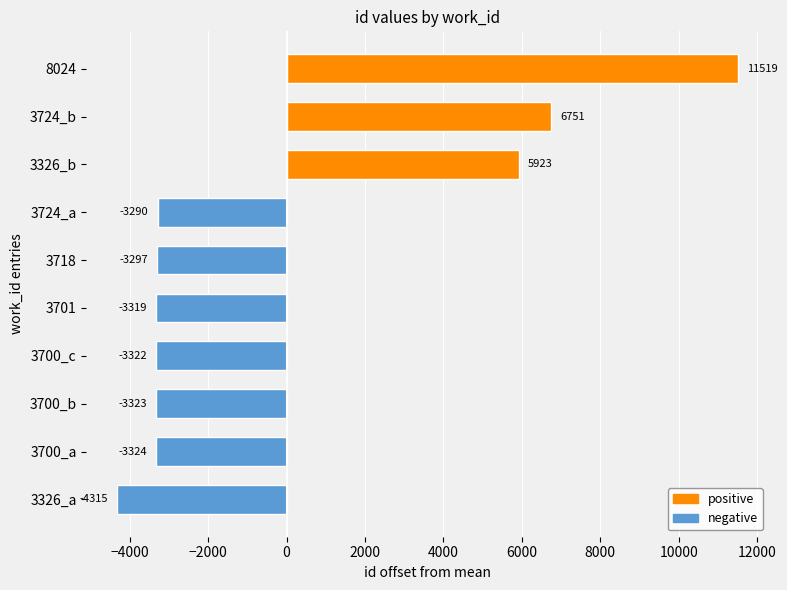

What is the difference between the maximum and minimum values?

15834.0